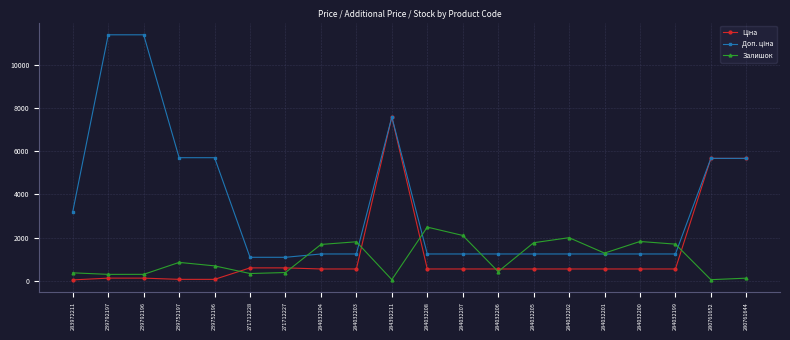

What is the difference between the second highest and minimum values in the Залишок series?

2054.0